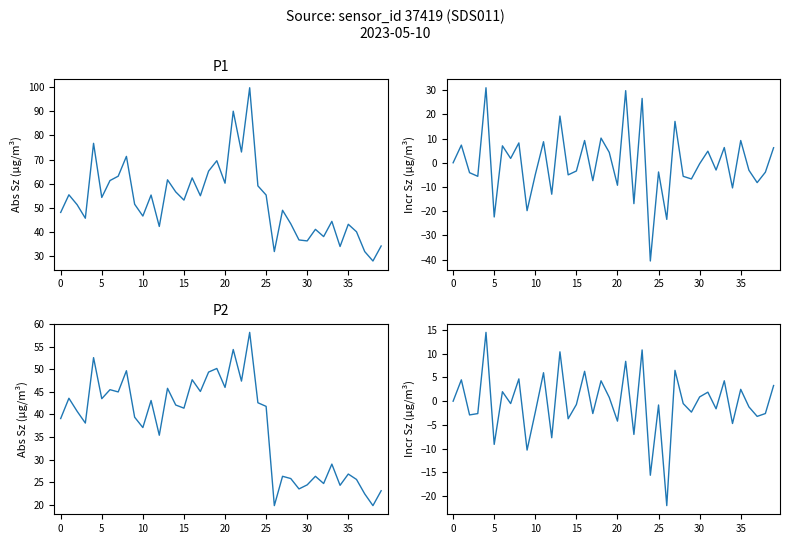

True or false: P1 and P2 incr intersect in this chart.

False